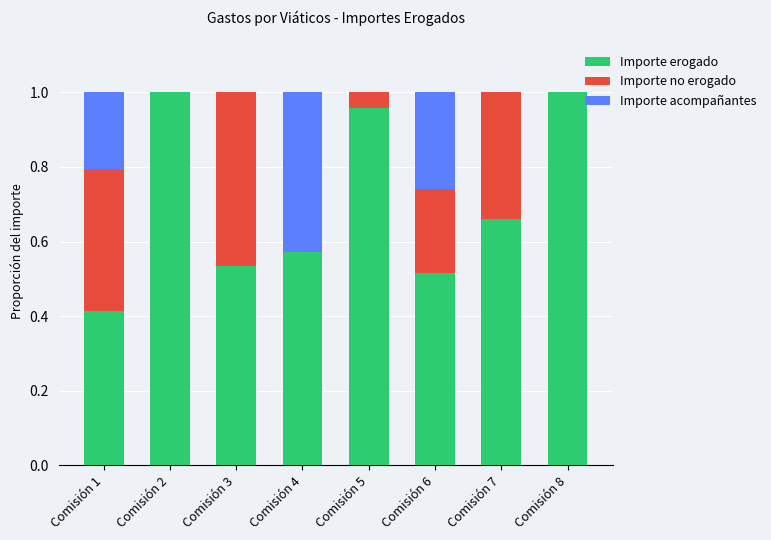

What is the sum of the Importe erogado values at Comisión 6 and Comisión 1?

0.9